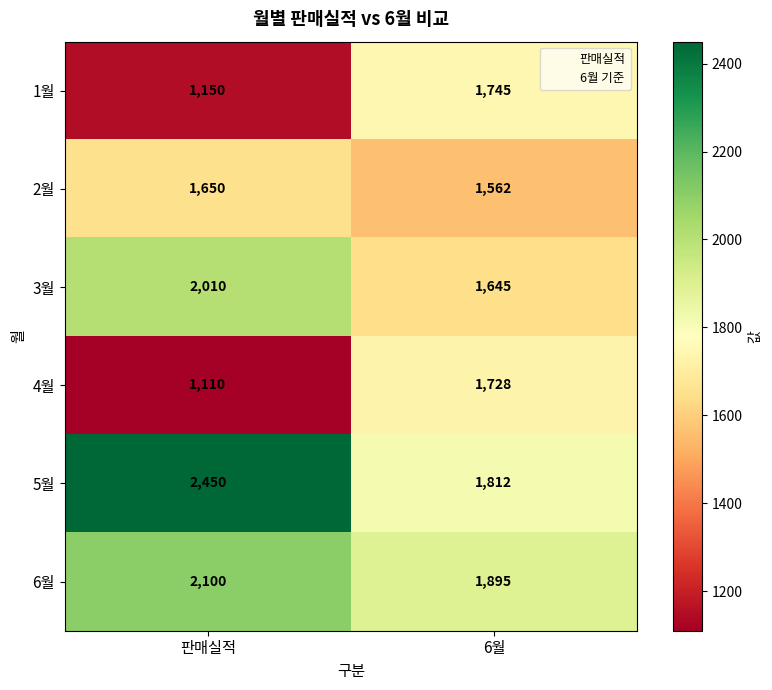

What is the difference between the highest and lowest values at 판매실적?

1340